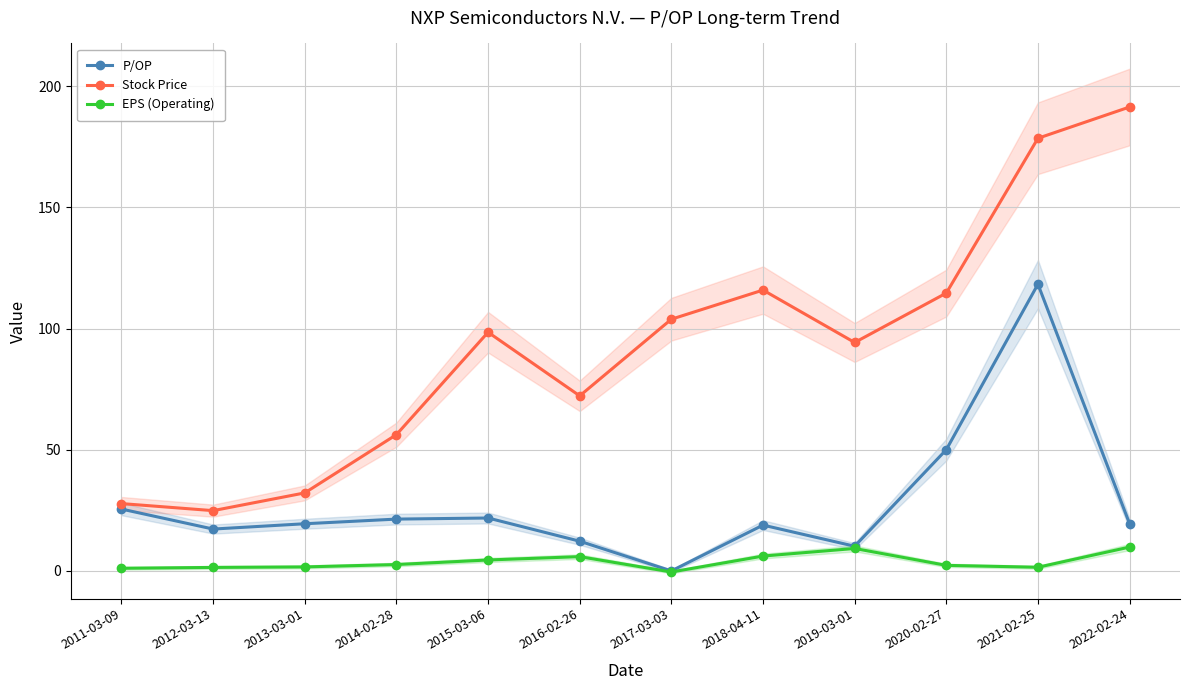

At which category does the chart reach its minimum across all series?

2017-03-03